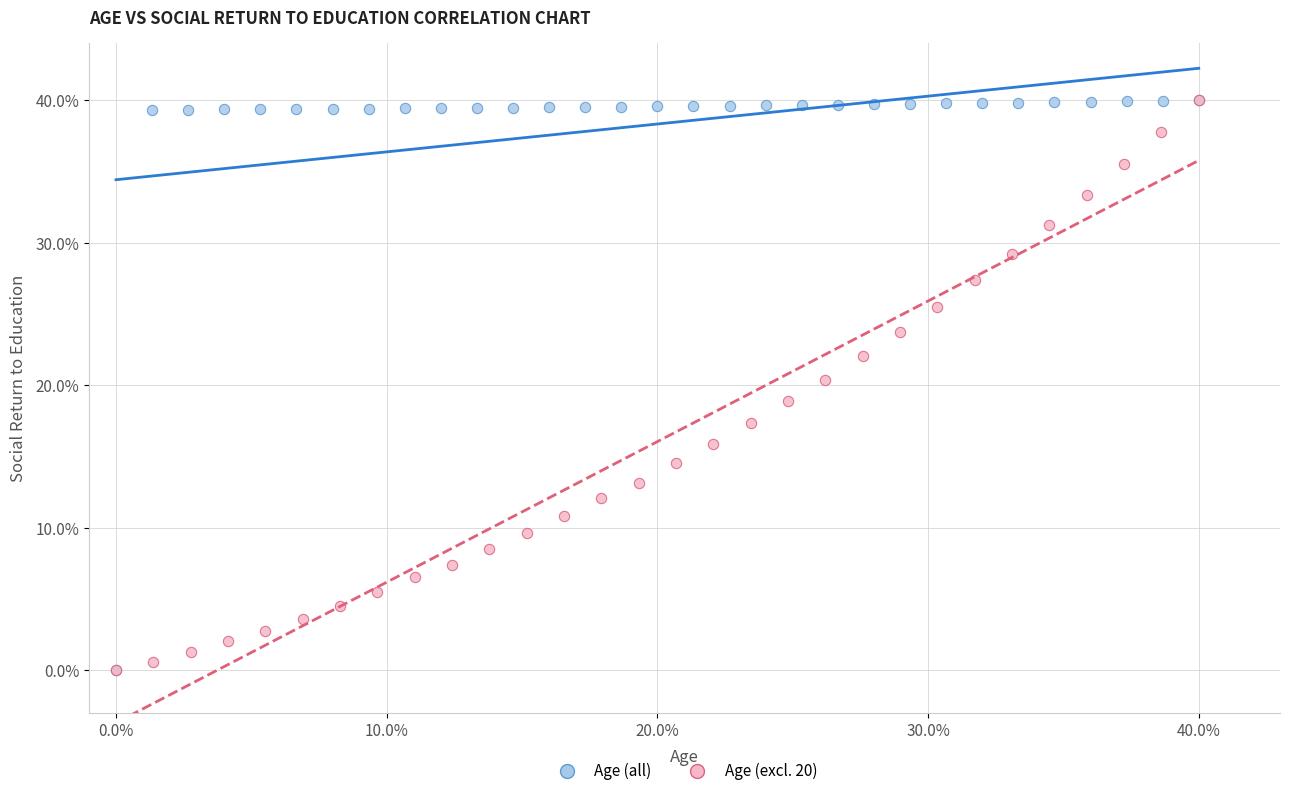

What are all the series names shown in the legend?

Age (all), Age (excl. 20)